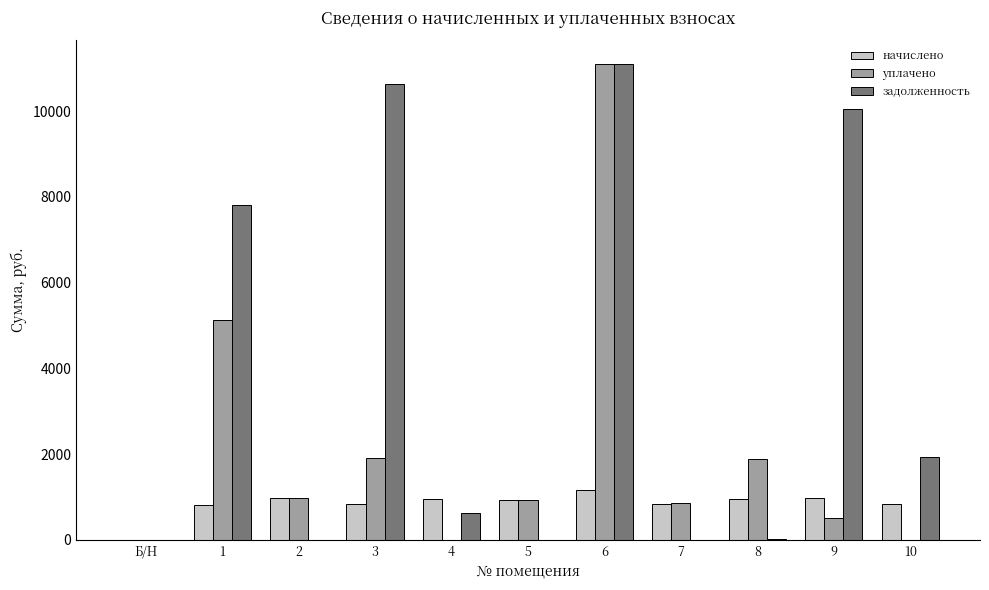

What is the average value of the уплачено series?

2117.4